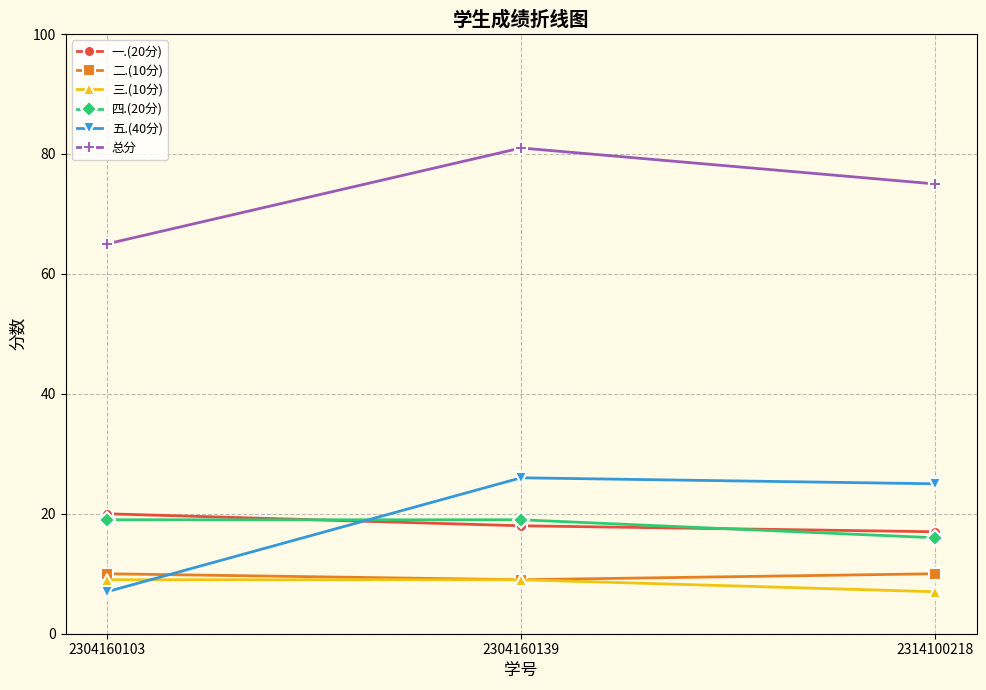

What is the value of the 三.(10分) point at the 3rd from the left?

7